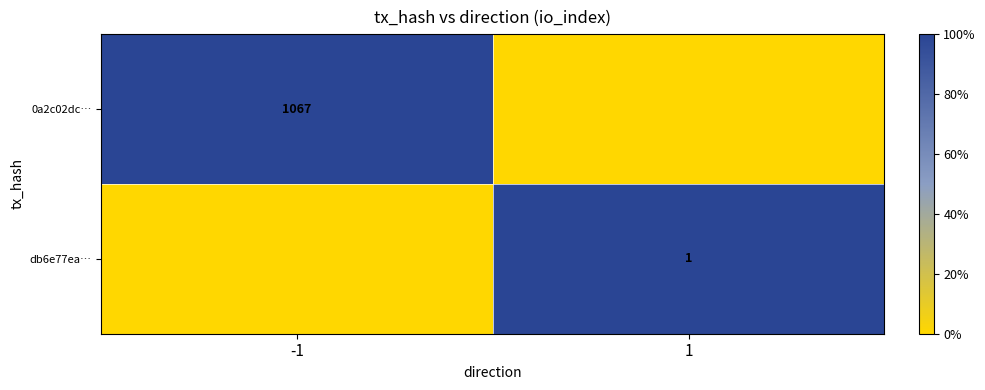

The value of db6e77ea… at 1 is 0. True or false?

False